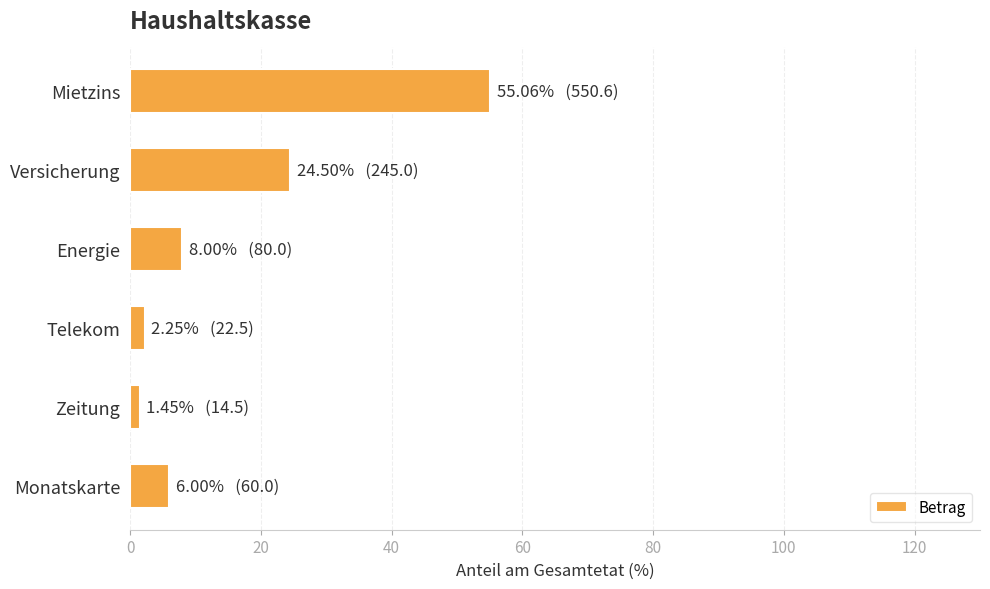

Where is the data nearest to the value 28?

Versicherung